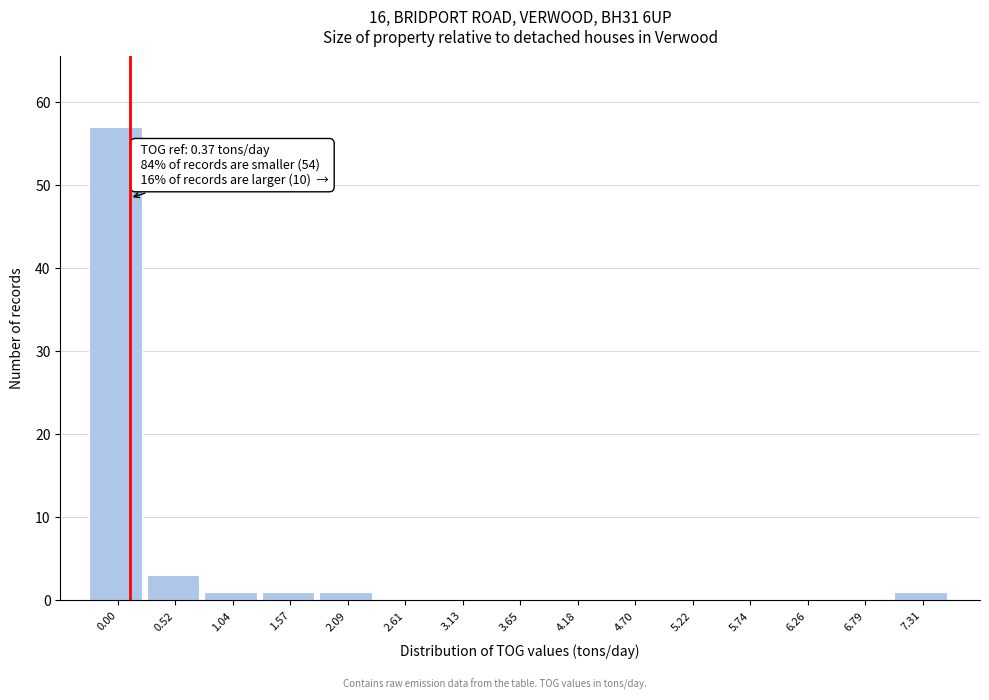

Reading right to left, transcribe all the data shown in this chart.

7.31=1	6.79=0	6.26=0	5.74=0	5.22=0	4.70=0	4.18=0	3.65=0	3.13=0	2.61=0	2.09=1	1.57=1	1.04=1	0.52=3	0.00=57